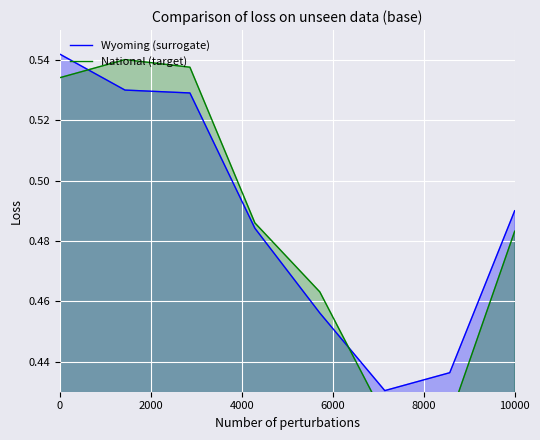

The Wyoming (surrogate) series shows 0.9 at 6000. True or false?

False